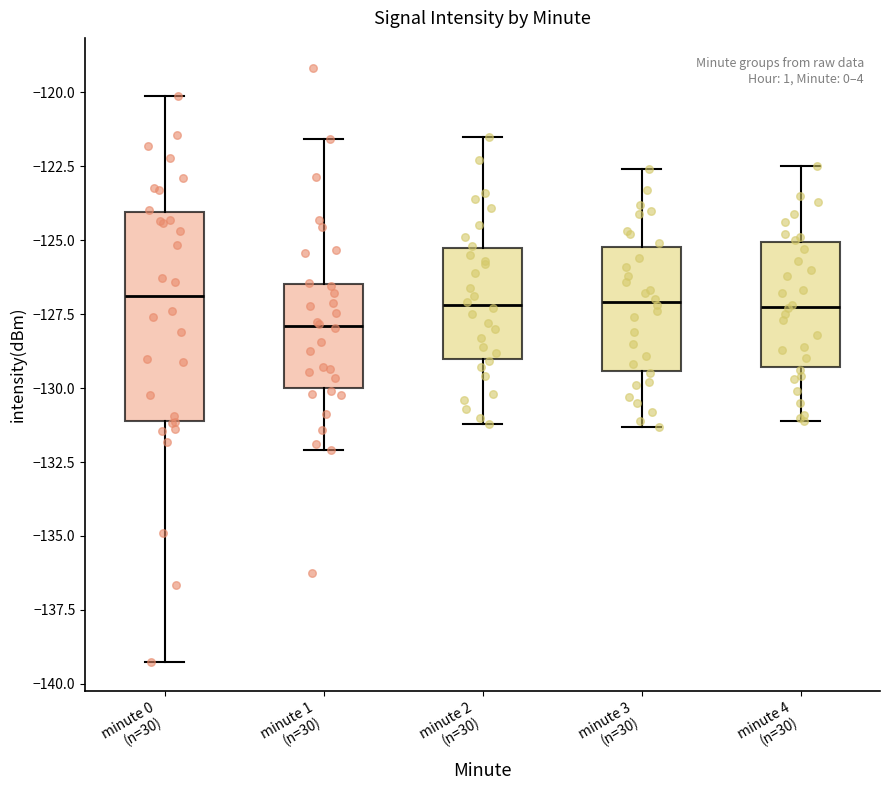

Which box is the tallest, from its lower edge to its upper edge?

minute 0 (n=30)